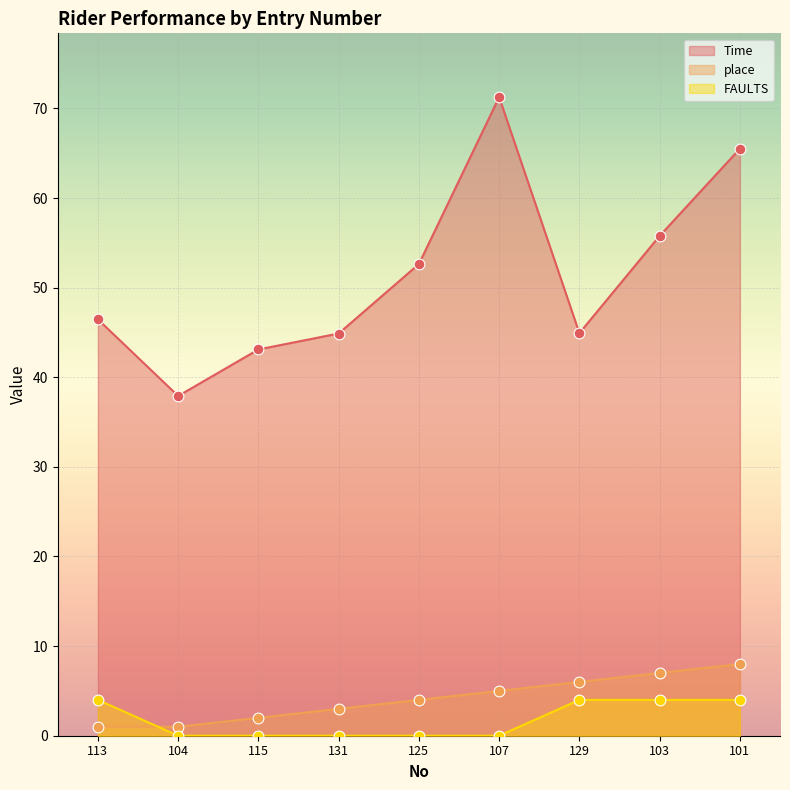

At how many categories does at least one series exceed 36?

9